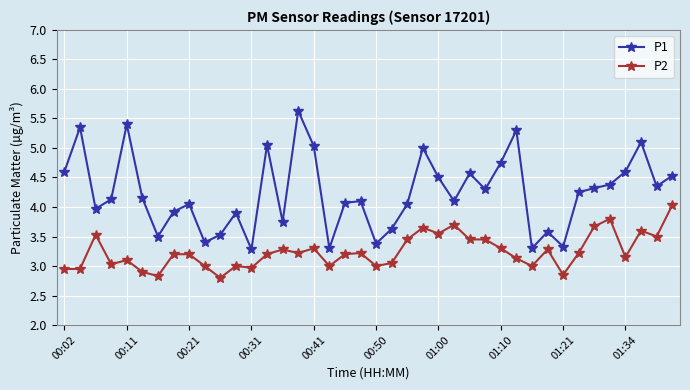

Rank the series by their average value, from highest to lowest.

P1, P2